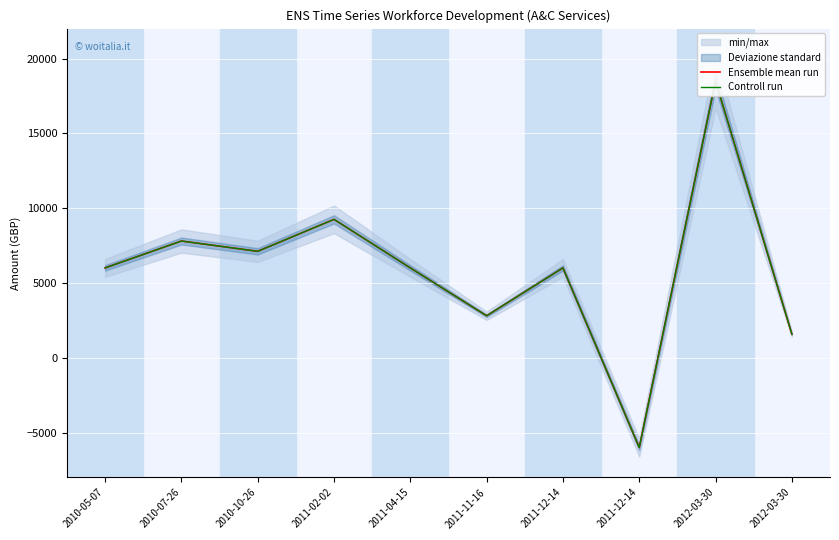

Which category has the highest value in the Ensemble mean run series?

2012-03-30